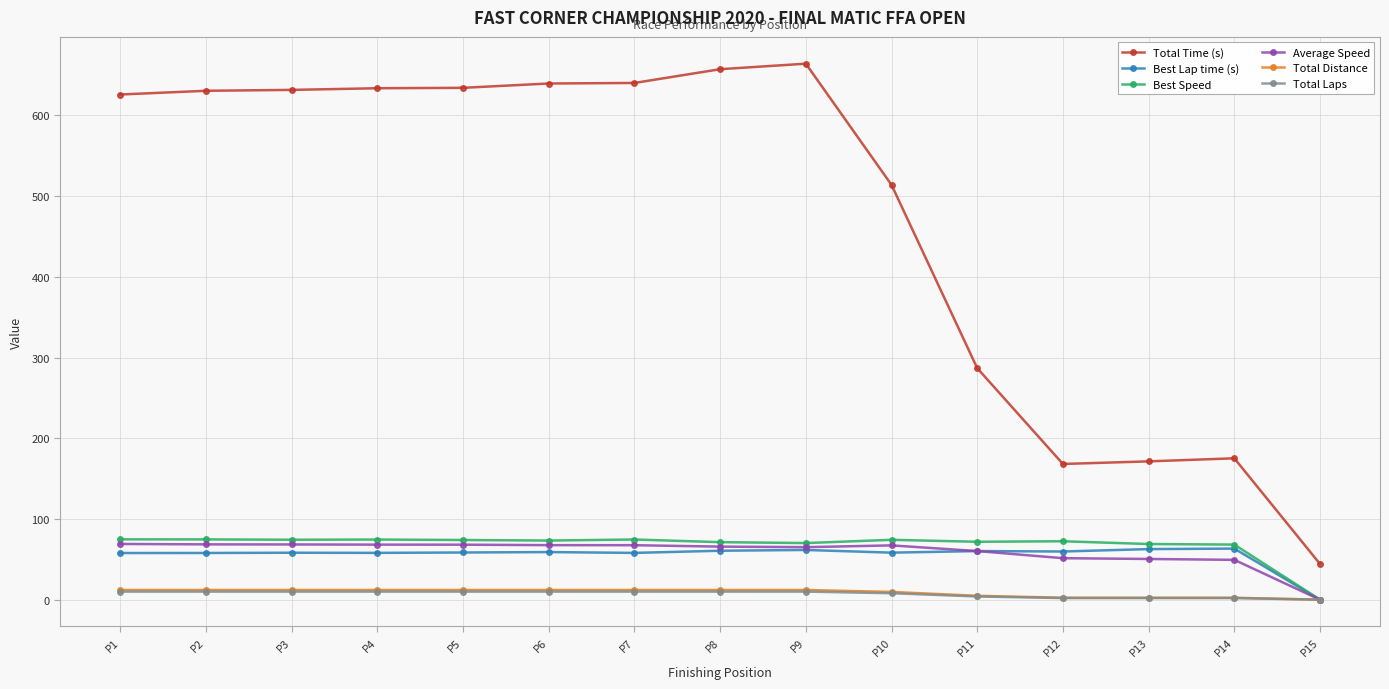

True or false: Average Speed has more than 0 points higher than both neighbors.

True